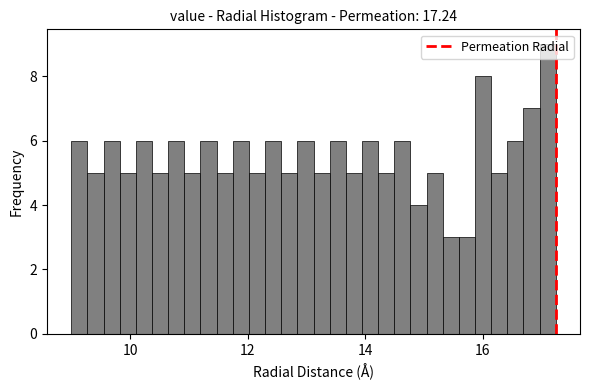

Read against the x-axis, roughly where is the centre of the tallest bar?

17.2